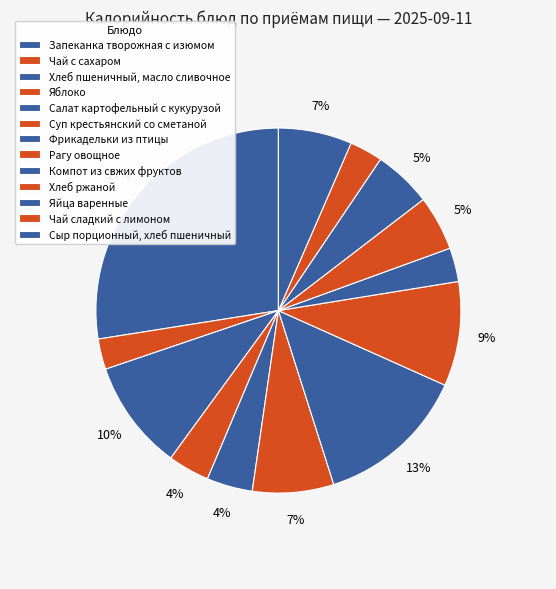

Is there any slice that represents more than half of the pie?

No